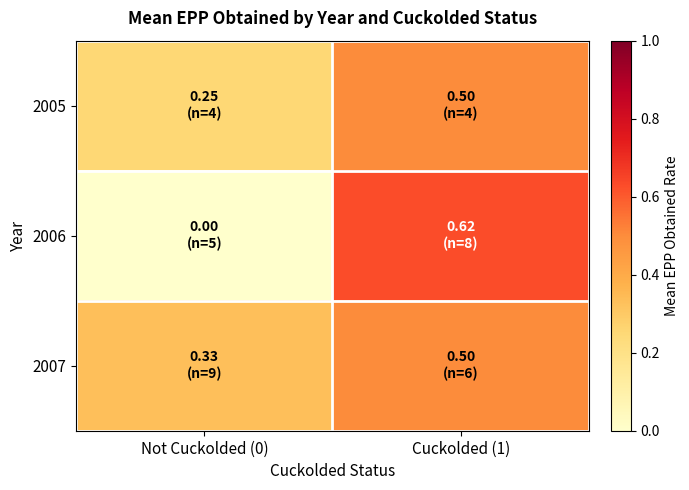

Reading left to right, what are all the values shown in this chart?

2005: Not Cuckolded (0)=0.2	Cuckolded (1)=0.5
2006: Not Cuckolded (0)=0.0	Cuckolded (1)=0.6
2007: Not Cuckolded (0)=0.3	Cuckolded (1)=0.5